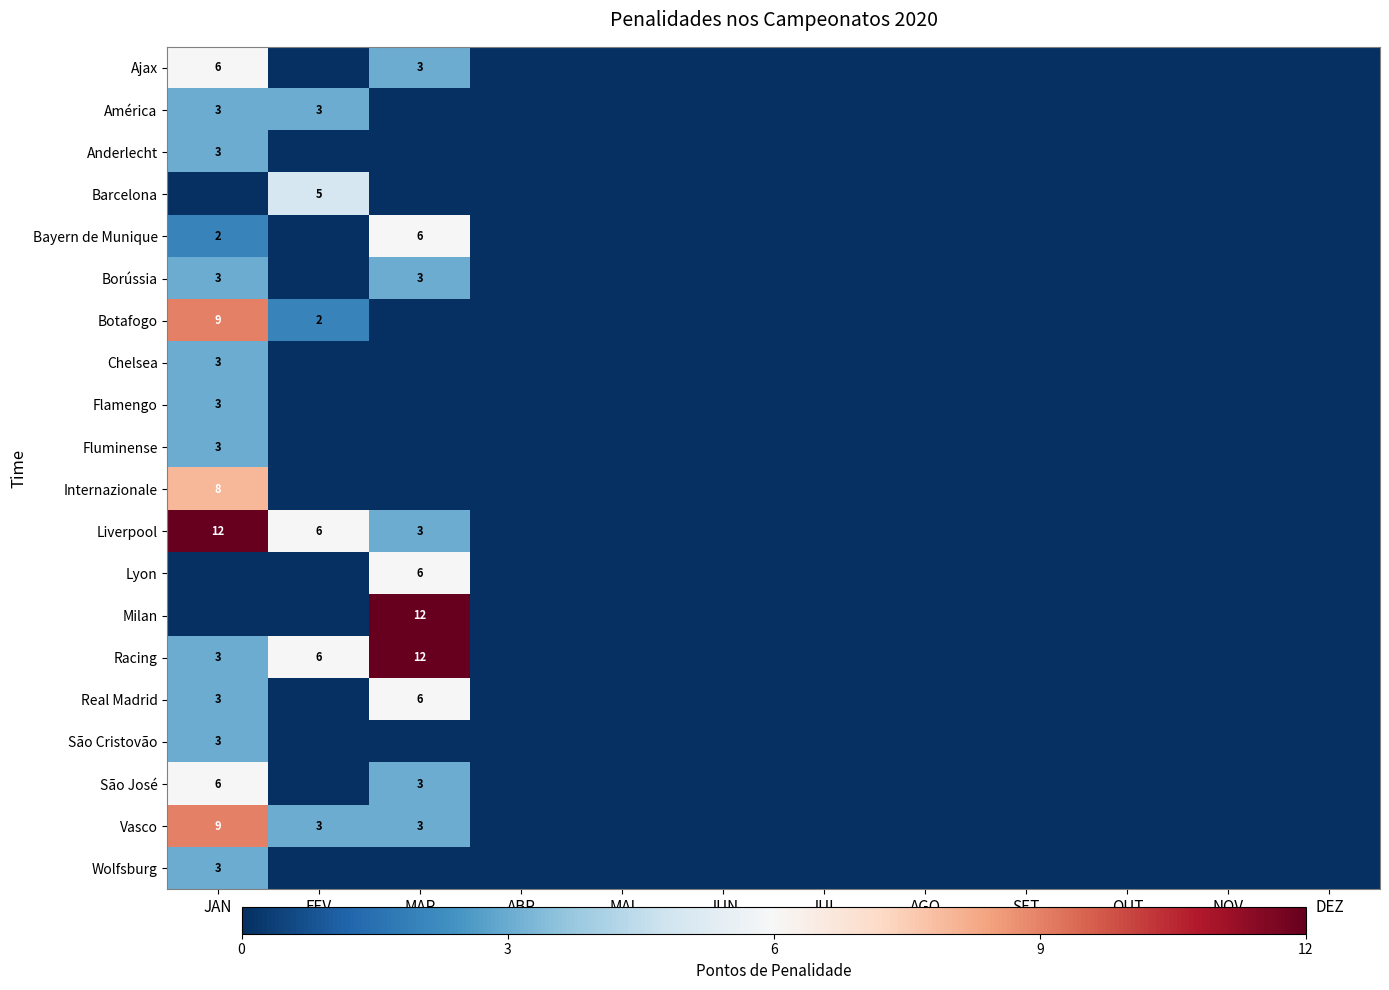

At which label is Chelsea closest to 1?

FEV